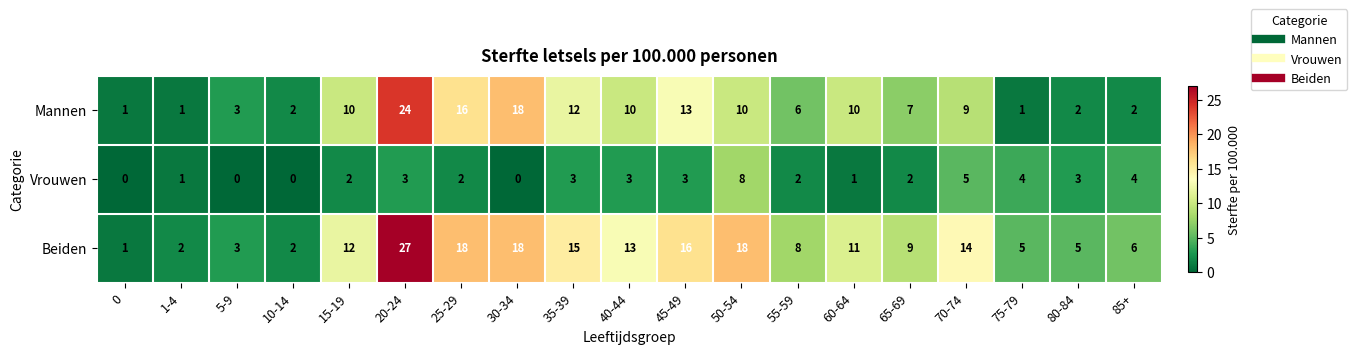

At how many categories does at least one series exceed 10?

10